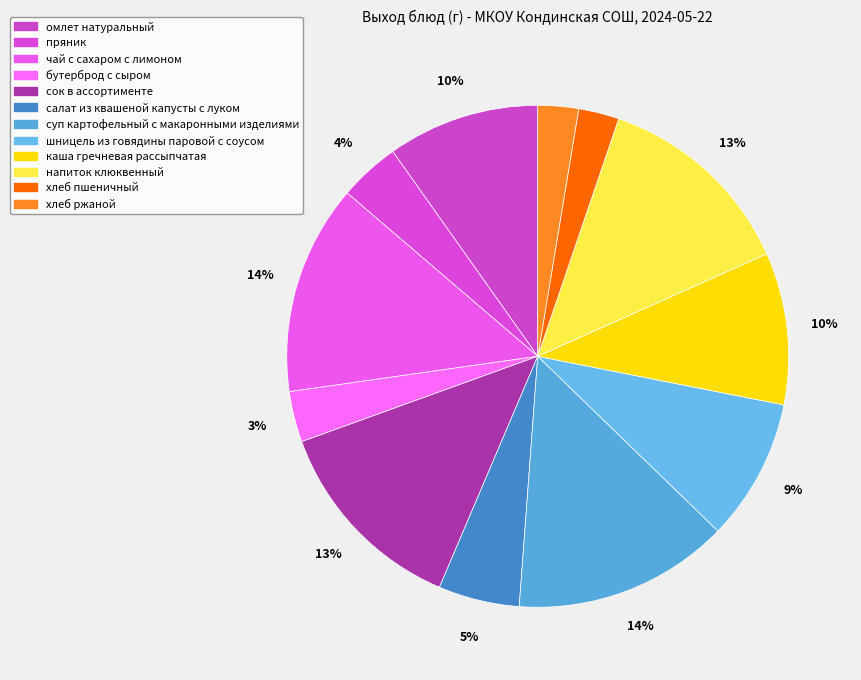

Count the number of slices in the pie.

12